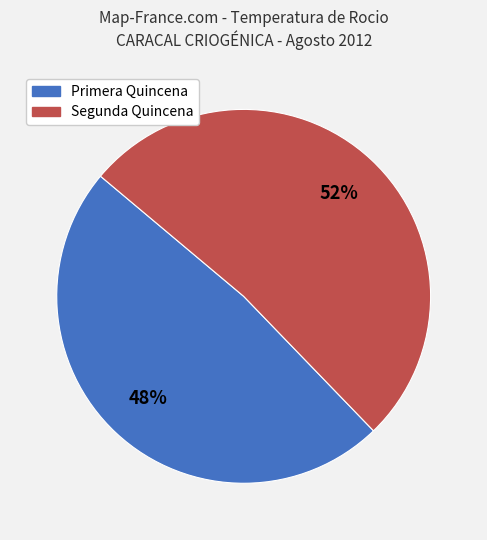

To the nearest percent, what is the average slice percentage?

50%